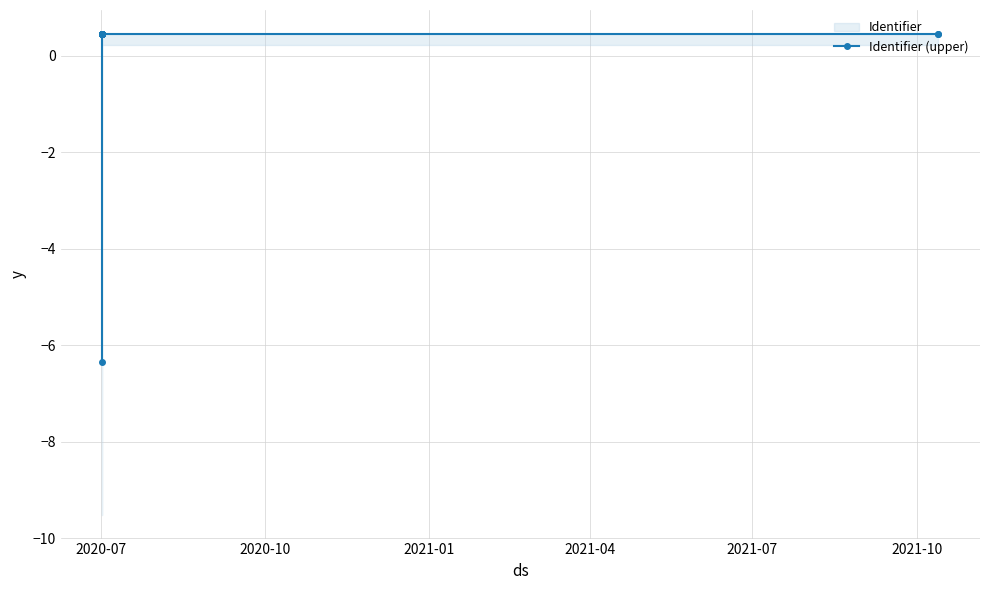

What is the difference between the maximum and minimum values?

6.8